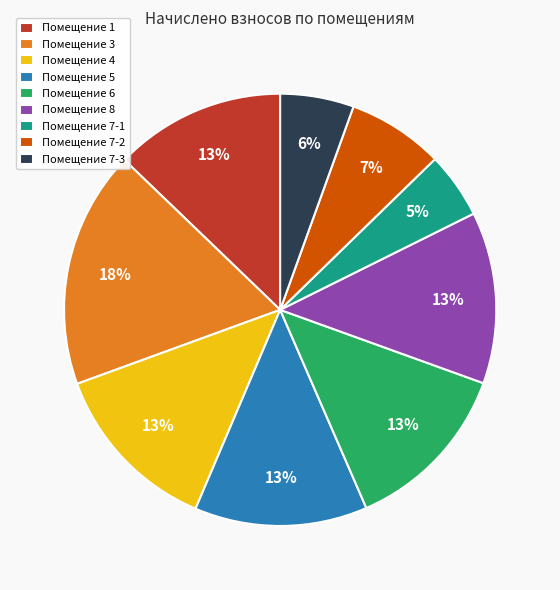

To the nearest percent, what is the average slice percentage?

11%